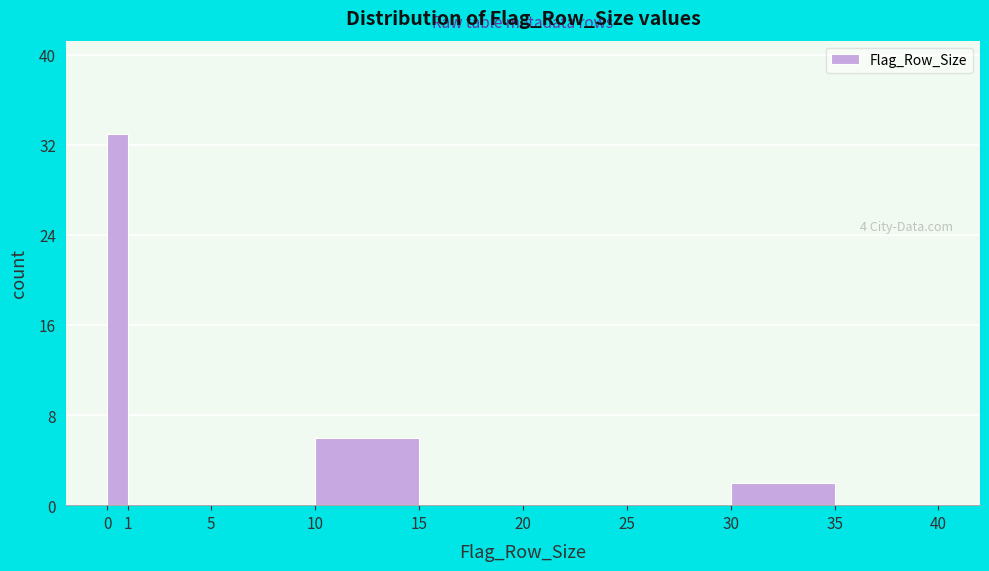

Which range on the x-axis has the tallest bar?

0 to 1